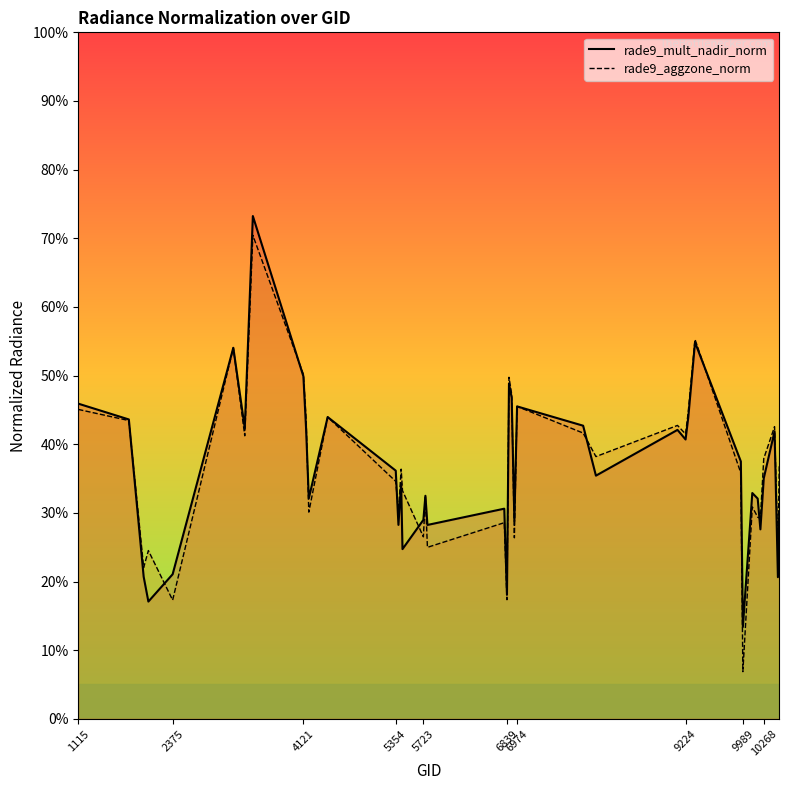

Does the chart have visible grid lines?

No